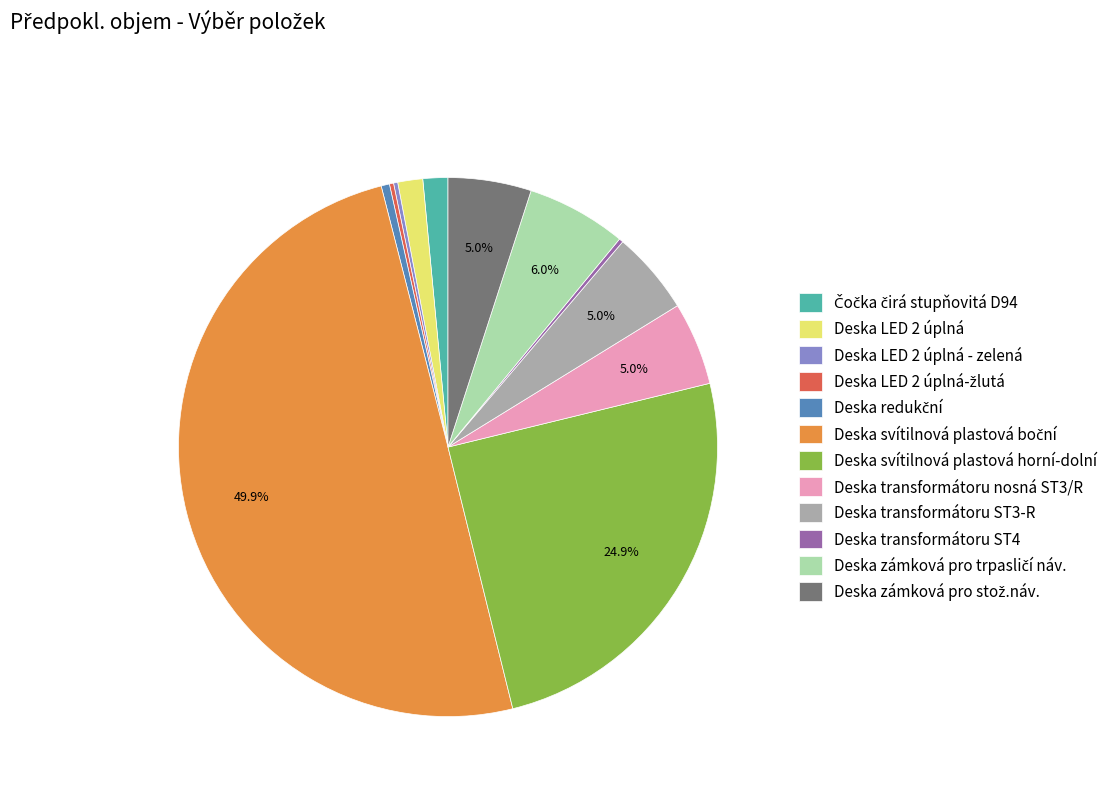

Do Deska transformátoru ST3-R and Deska LED 2 úplná together represent more than half of the pie?

No